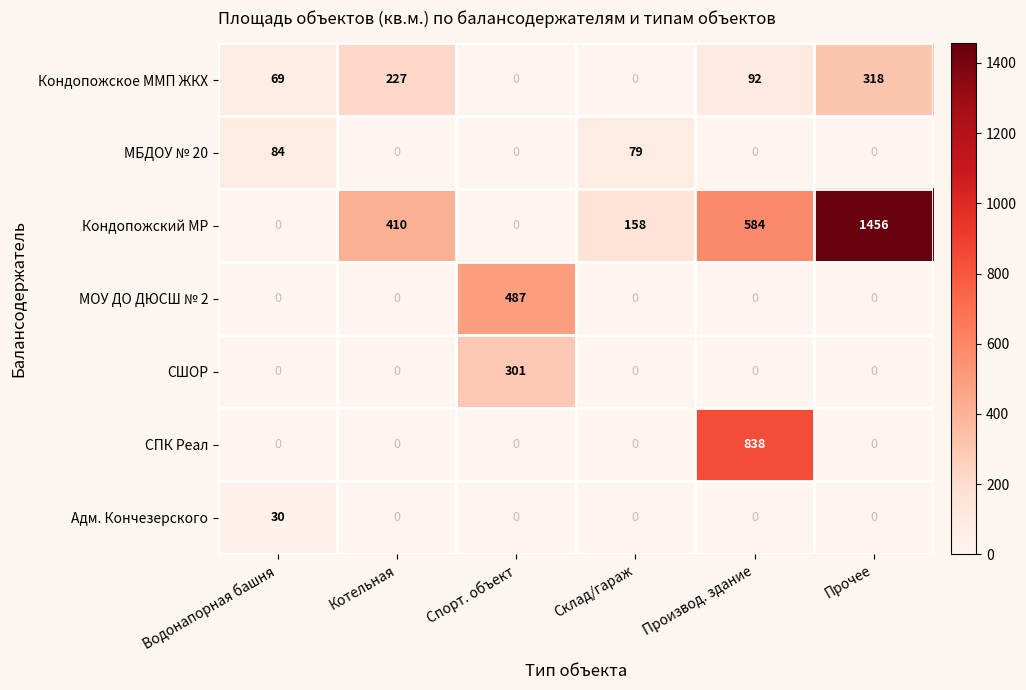

True or false: МБДОУ № 20 has a value of 84 at Водонапорная башня.

True